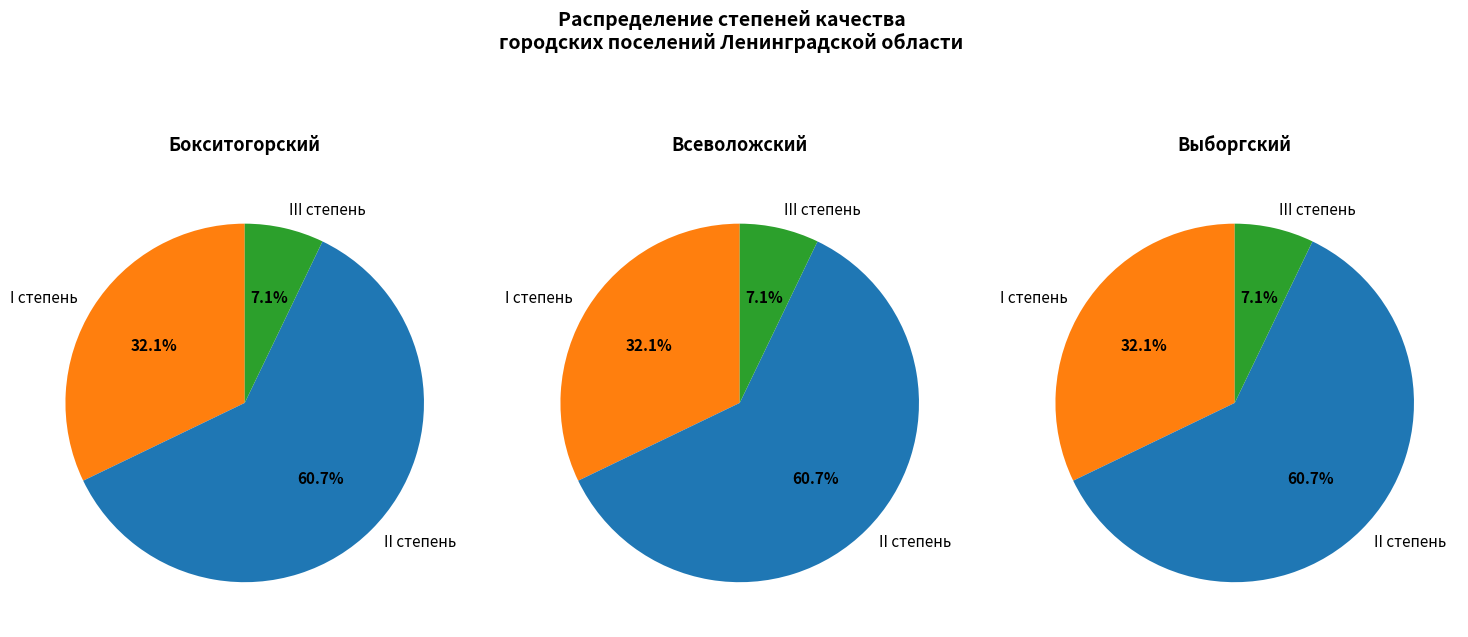

Rank the categories by value from highest to lowest.

II, I, III